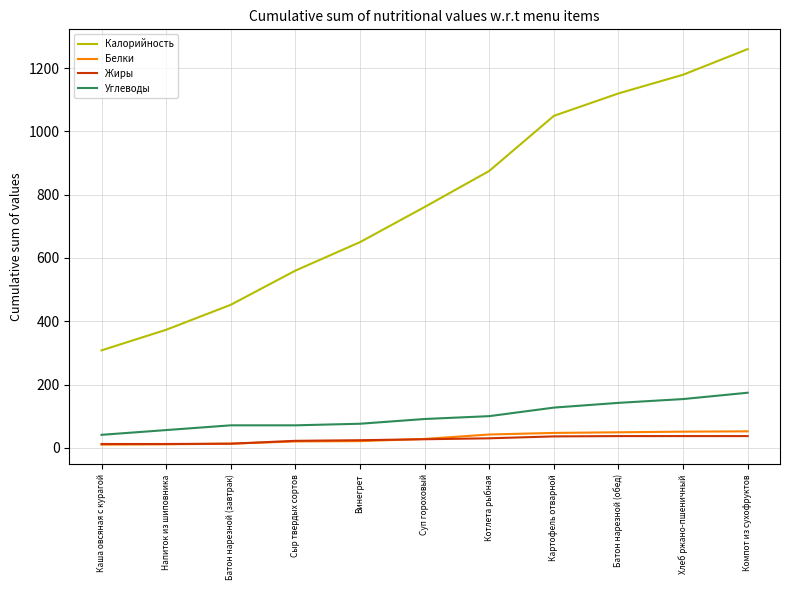

What is the total value across all series at Батон нарезной (завтрак)?

549